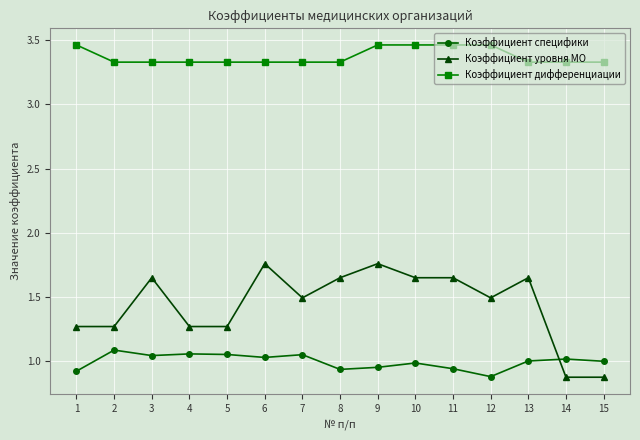

The value of Коэффициент уровня МО at 12 is 0.5. True or false?

False